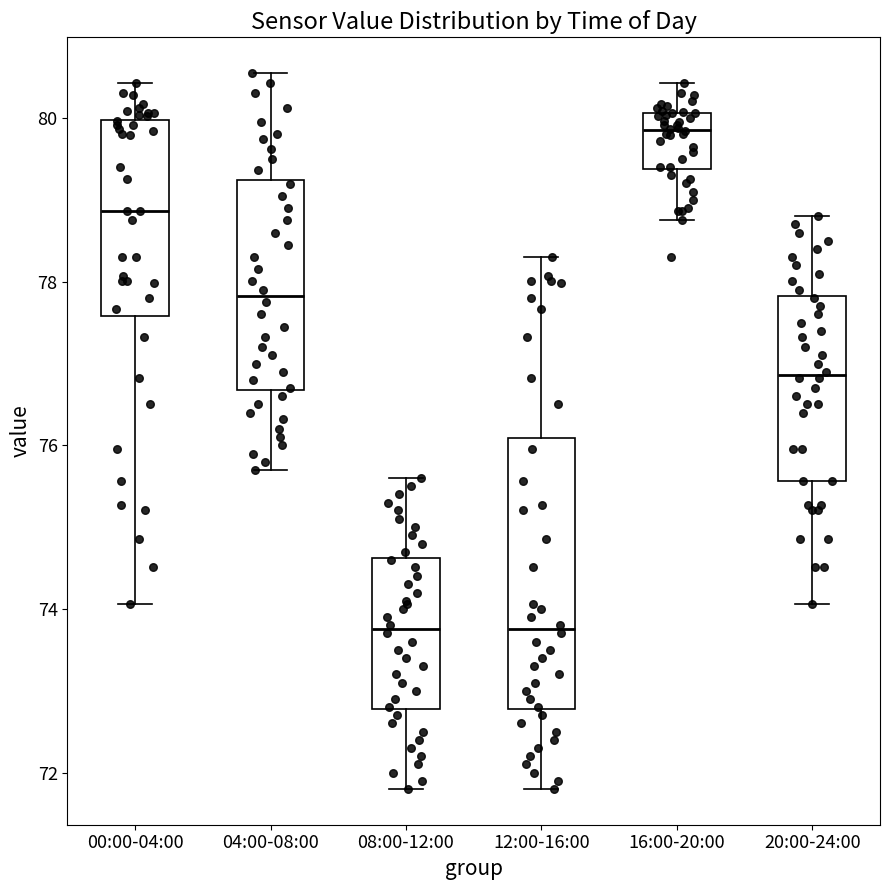

Reading left to right, read every box against the y-axis: the position of its median line, the range the box covers, and the ends of its whiskers. The values are not printed on the chart, so give them approximately, as read against the axis.

00:00-04:00: median 78.8, box 77.6 to 80.0, whiskers 74.0 to 80.4
04:00-08:00: median 77.8, box 76.6 to 79.2, whiskers 75.8 to 80.6
08:00-12:00: median 73.8, box 72.8 to 74.6, whiskers 71.8 to 75.6
12:00-16:00: median 73.8, box 72.8 to 76.0, whiskers 71.8 to 78.4
16:00-20:00: median 79.8, box 79.4 to 80.0, whiskers 78.8 to 80.4
20:00-24:00: median 76.8, box 75.6 to 77.8, whiskers 74.0 to 78.8